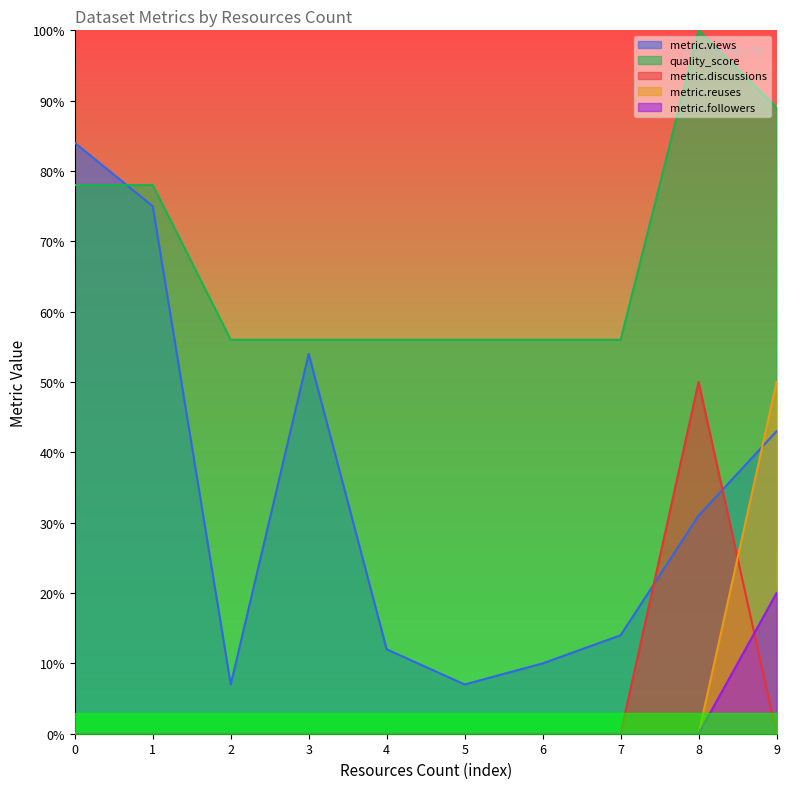

True or false: metric.discussions and quality_score cross at least once.

False